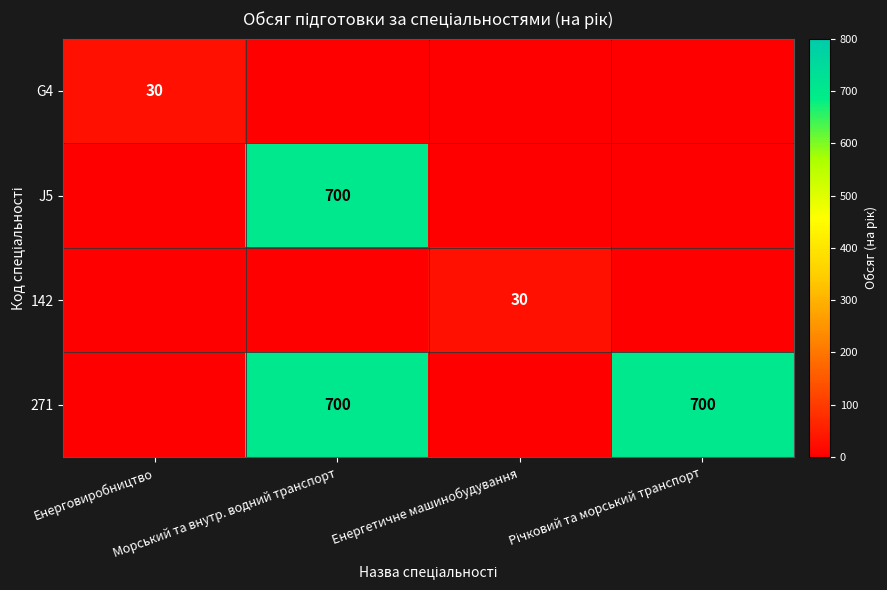

Is the value of J5 at Морський та внутр. водний транспорт greater than the value of 142 at Енергетичне машинобудування?

Yes